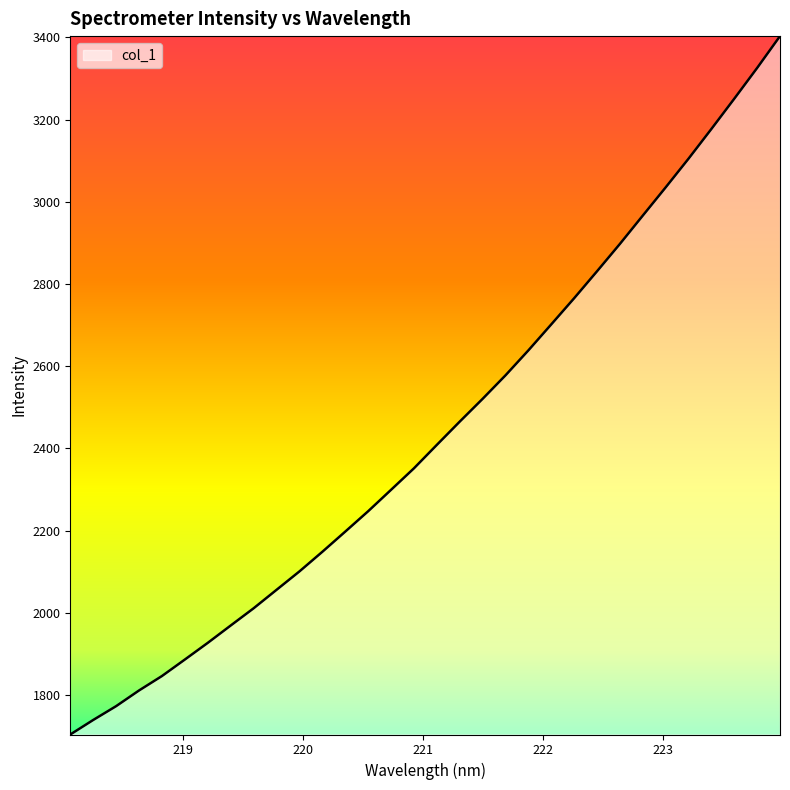

What is the maximum value shown in the chart?

3403.0